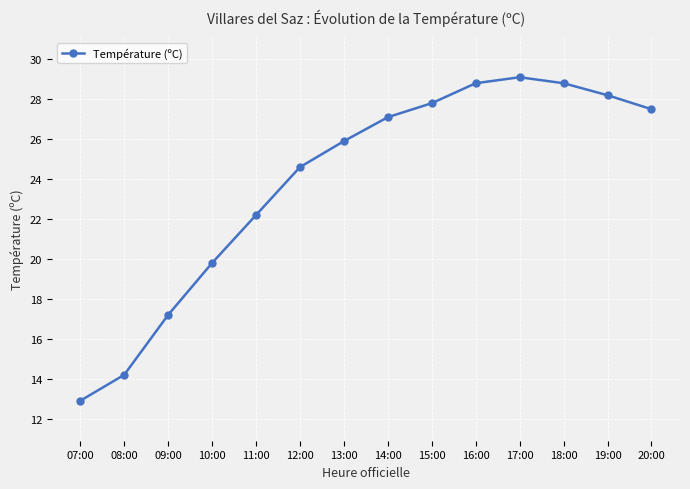

True or false: there are more than 2 points higher than both neighbors.

False